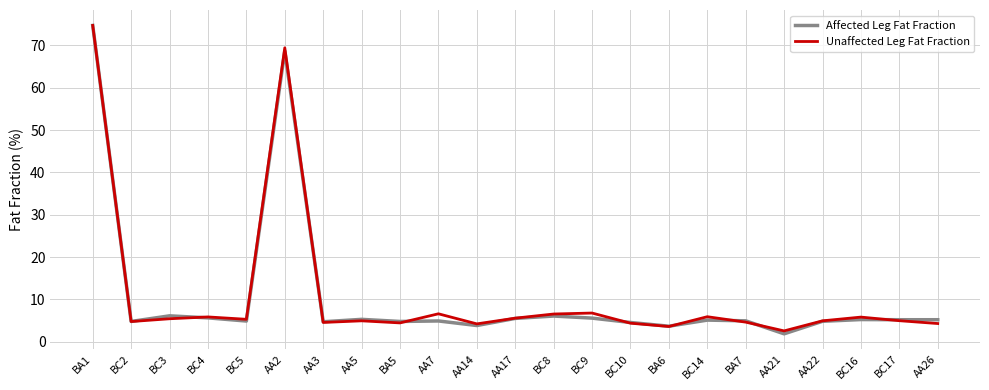

What position from the right is BC10?

9